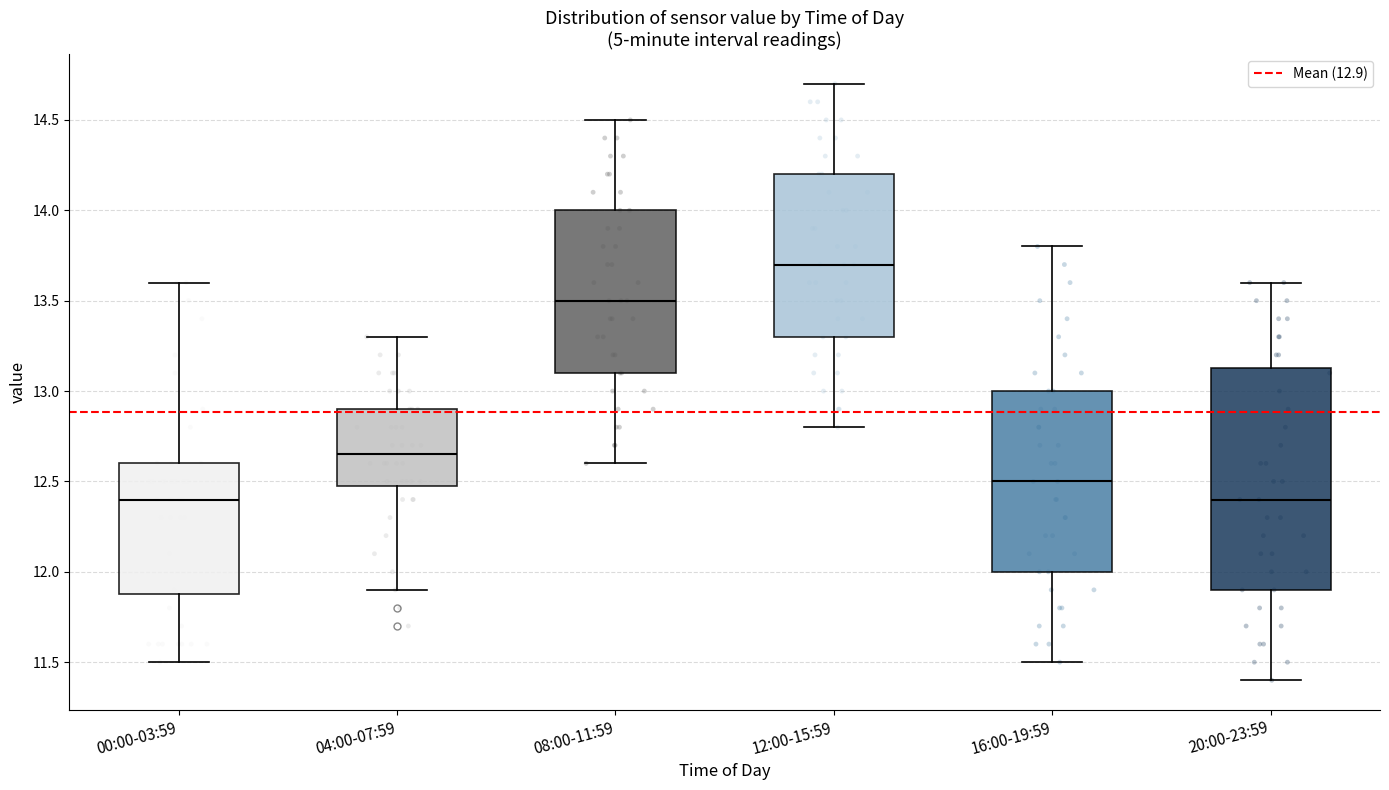

Which box is the tallest, from its lower edge to its upper edge?

20:00-23:59